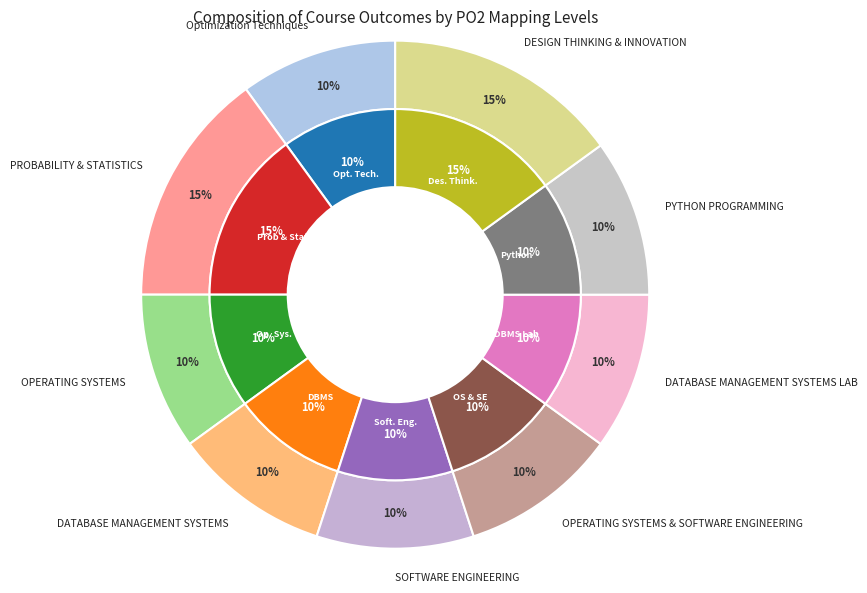

To the nearest percent, what percentage of the pie is SOFTWARE ENGINEERING?

10%